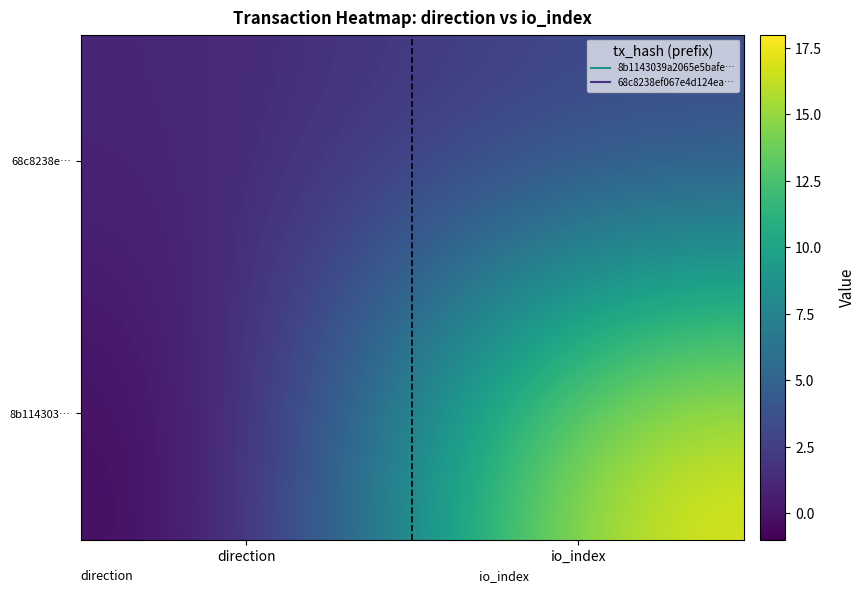

Between direction and io_index, which is larger?

io_index